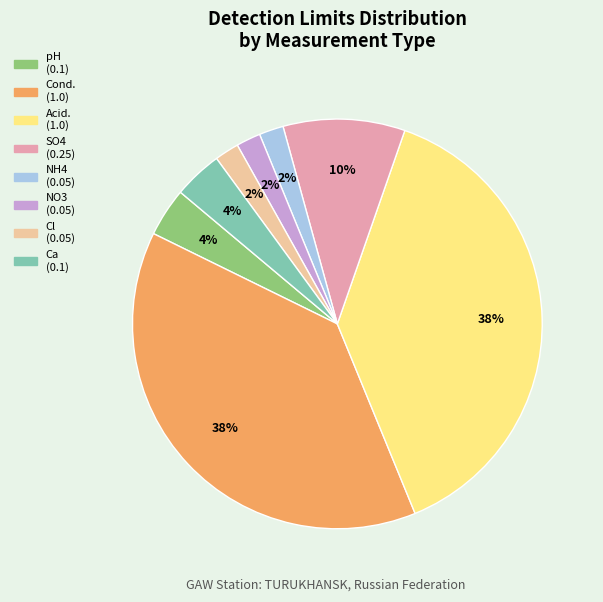

How many slices are in this pie chart?

8